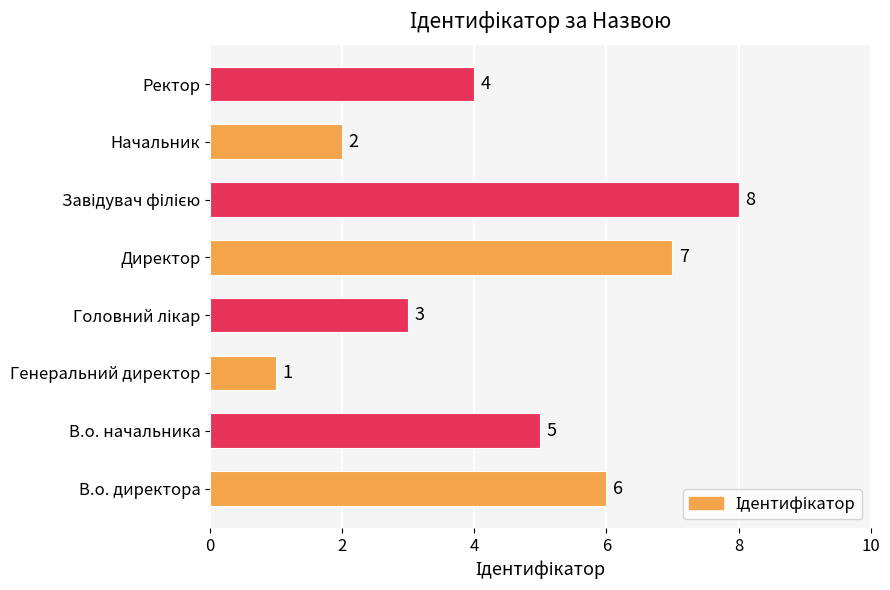

Reading bottom to top, what are all the values shown in this chart?

6	5	1	3	7	8	2	4